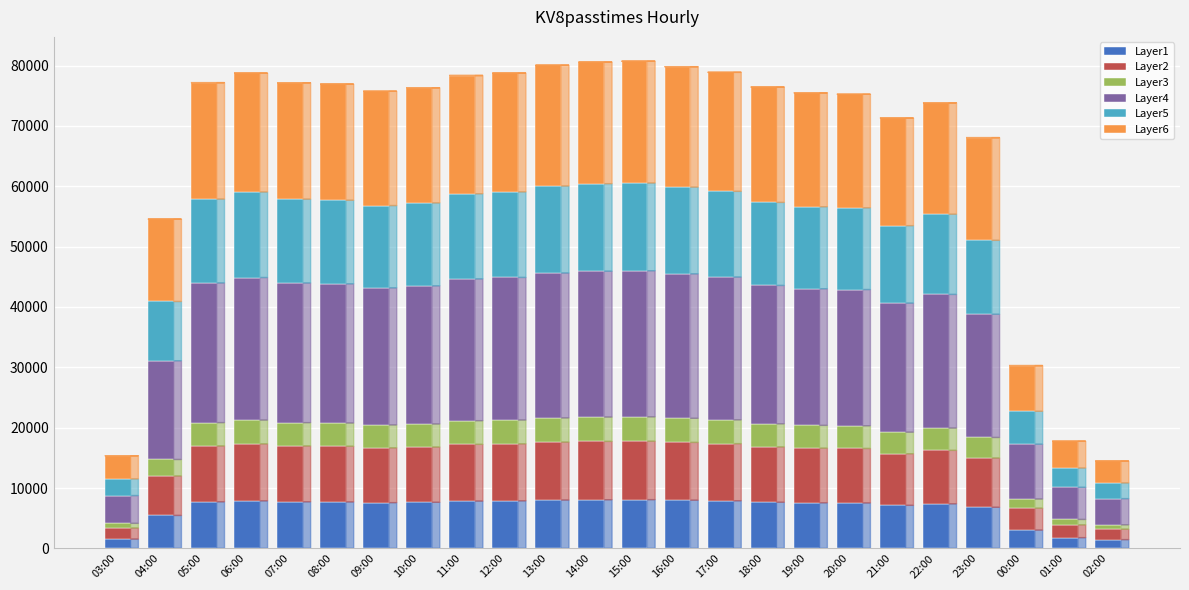

Where does the Layer1 series first go above 7642?

05:00